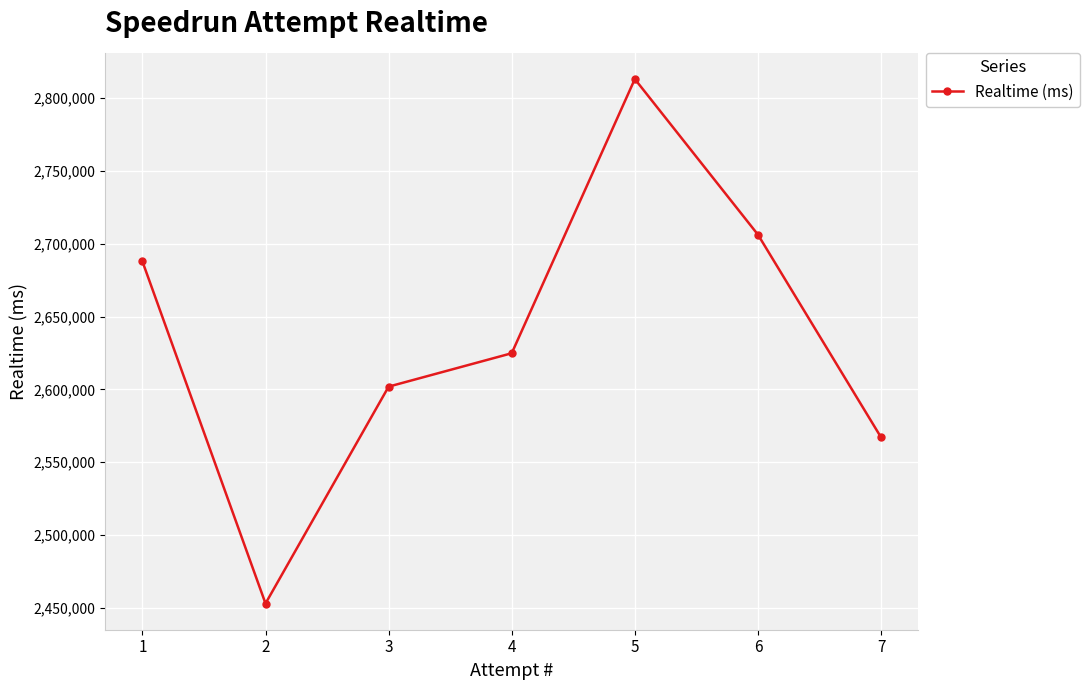

Does the chart have visible grid lines?

Yes